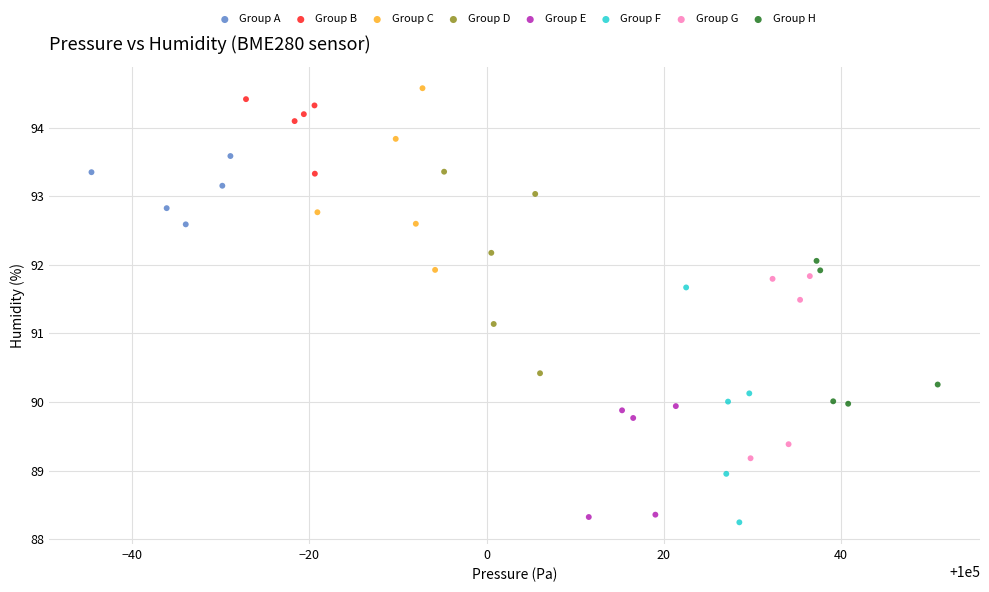

Which series has the widest spread of Y values?

Group F